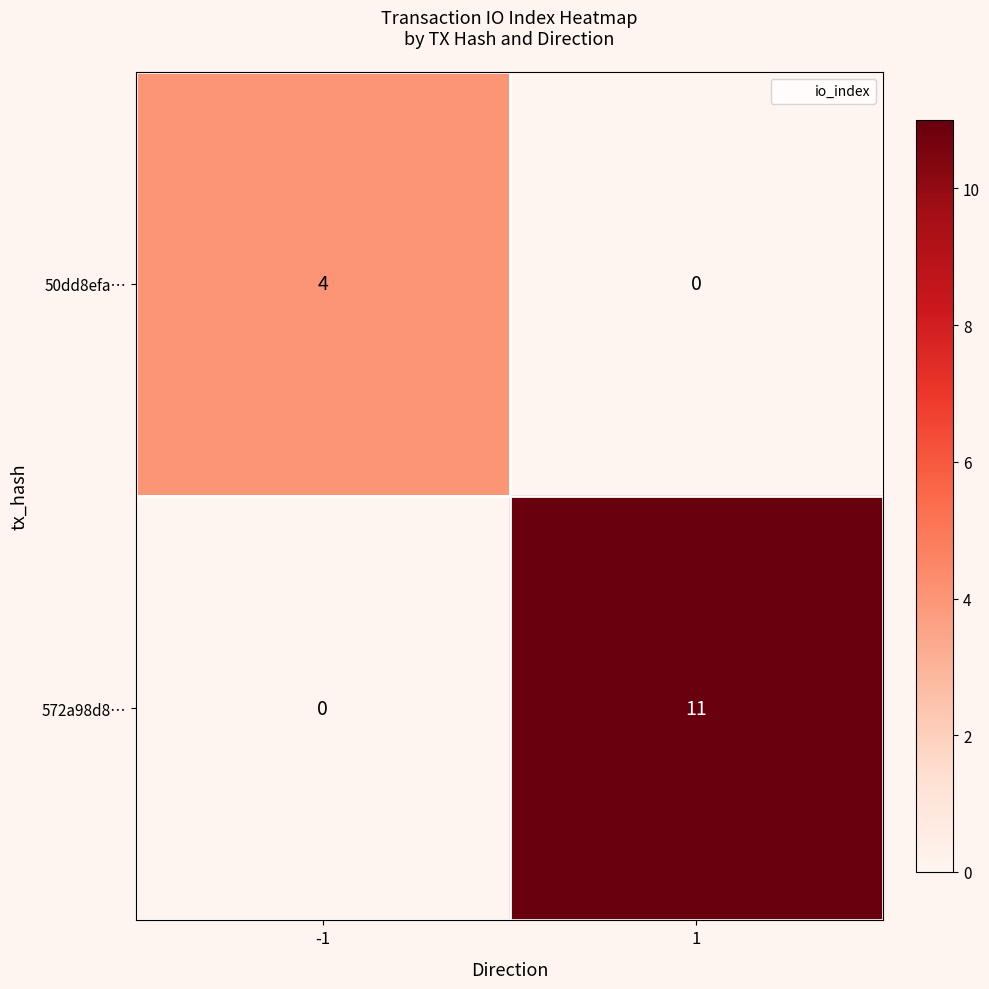

Reading left to right, extract all data points from this chart.

50dd8efa…: 4	0
572a98d8…: 0	11